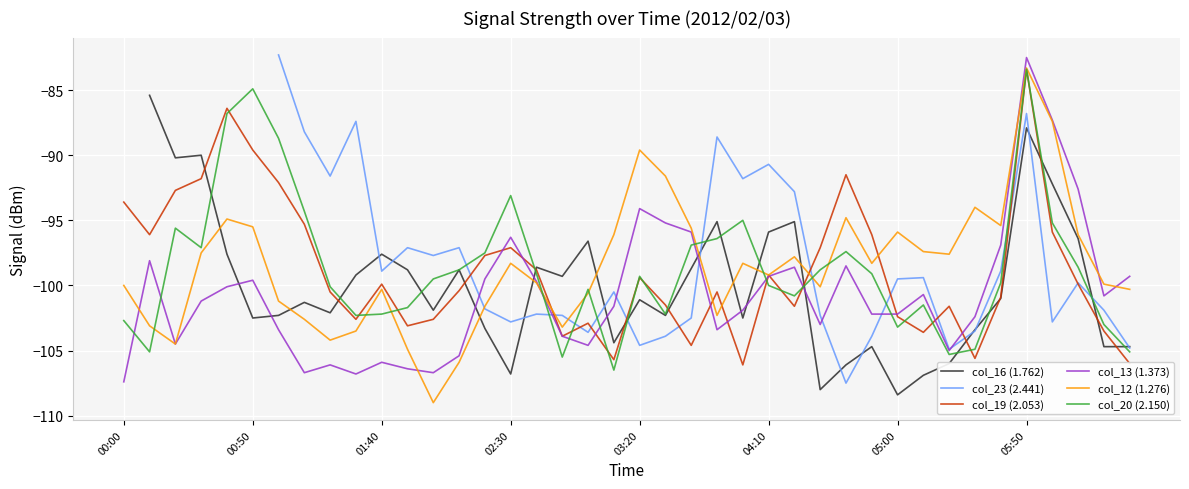

List the series in order of their peak value, lowest first.

col_20 (2.150), col_12 (1.276), col_16 (1.762), col_23 (2.441), col_19 (2.053), col_13 (1.373)